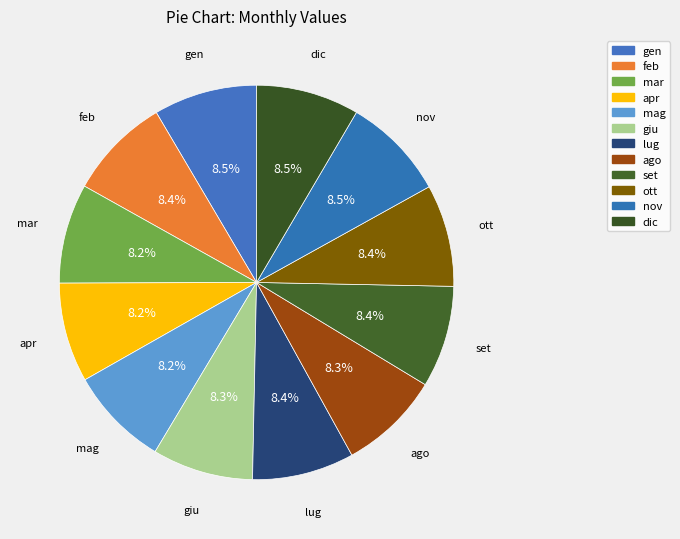

Which slice is the smallest?

apr